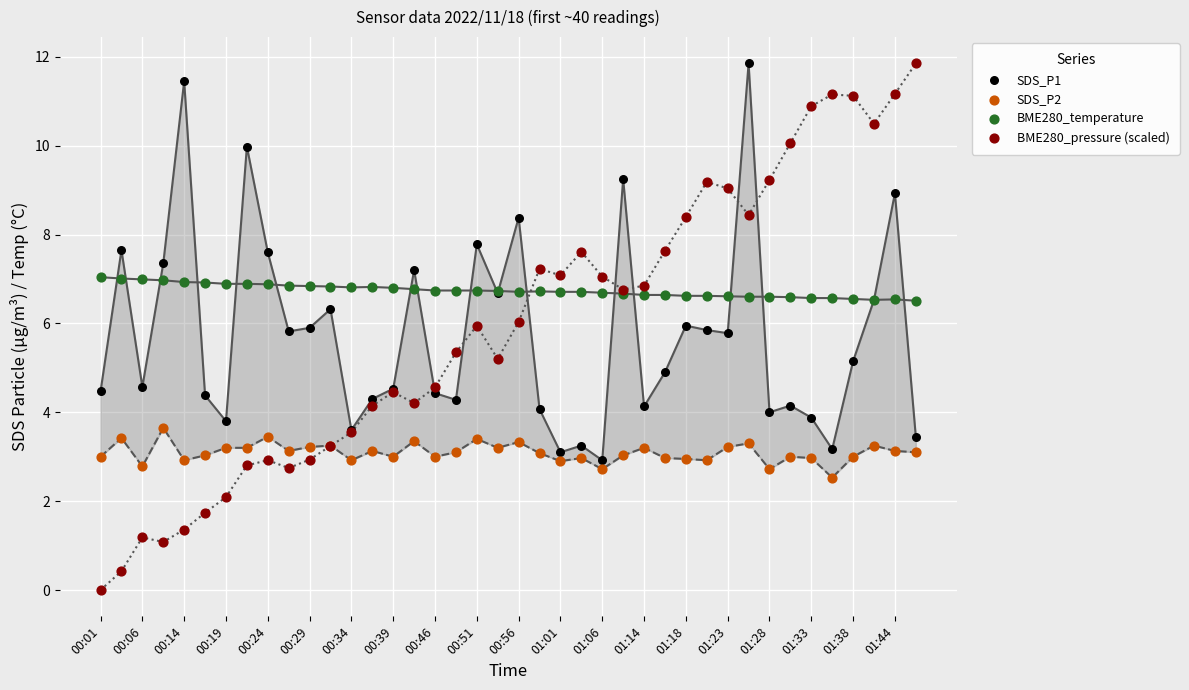

Which series reaches the minimum Y coordinate?

BME280_pressure (scaled)